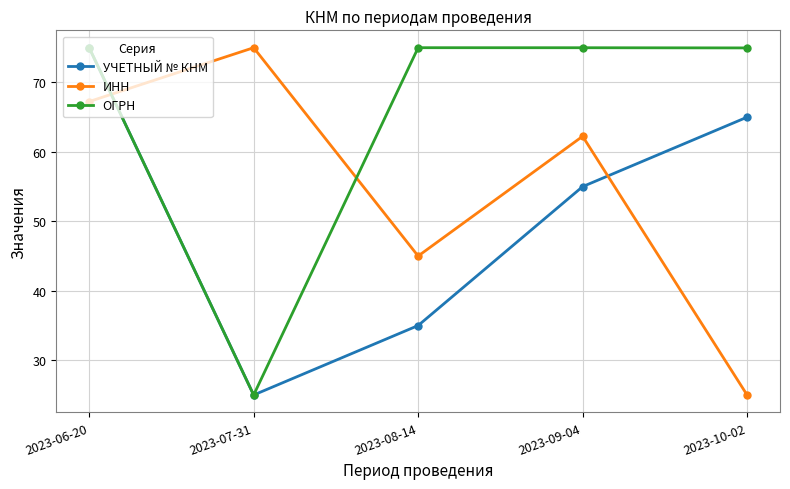

What is the difference between the second highest and minimum values in the ОГРН series?

50.0